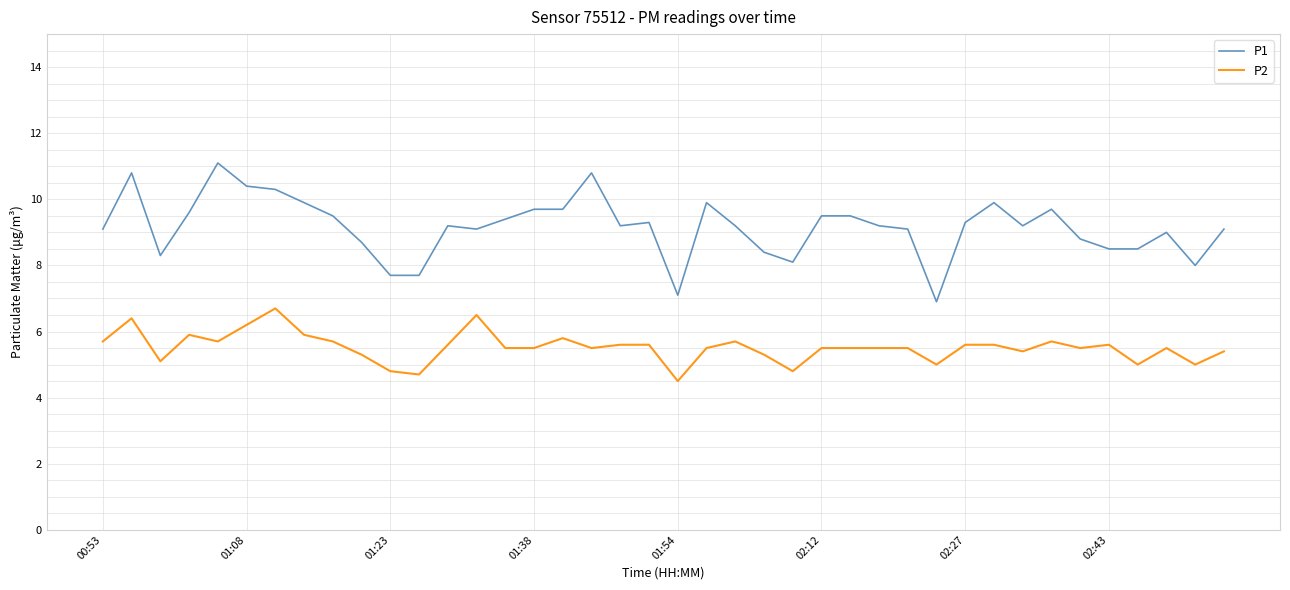

How many categories are shown in the chart?

40